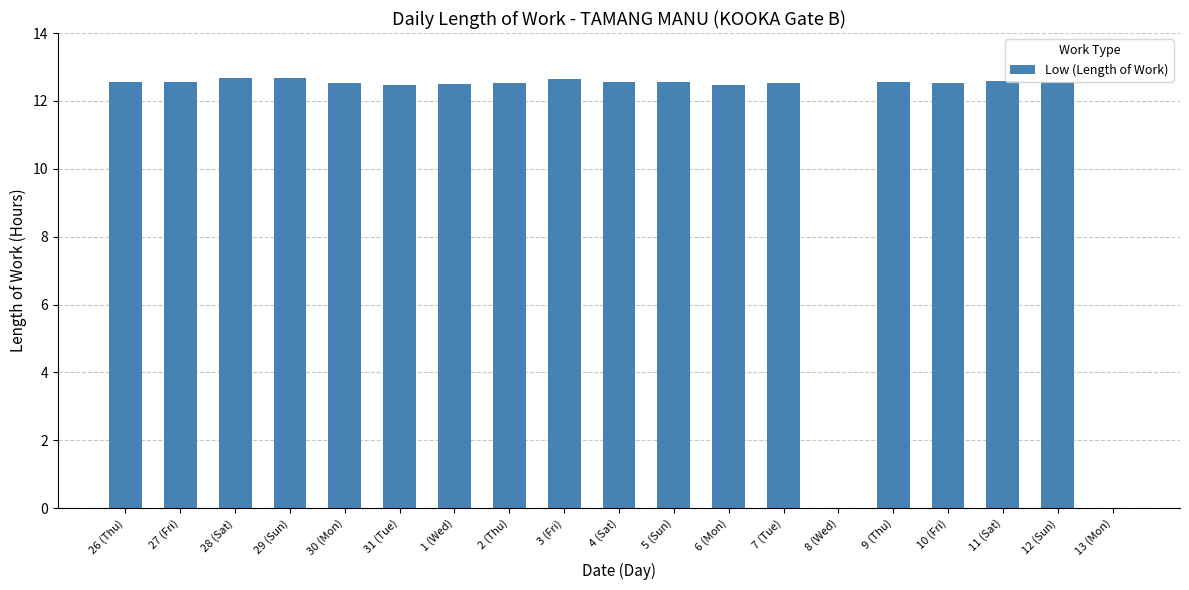

Which has a higher value, 7 (Tue) or 13 (Mon)?

7 (Tue)